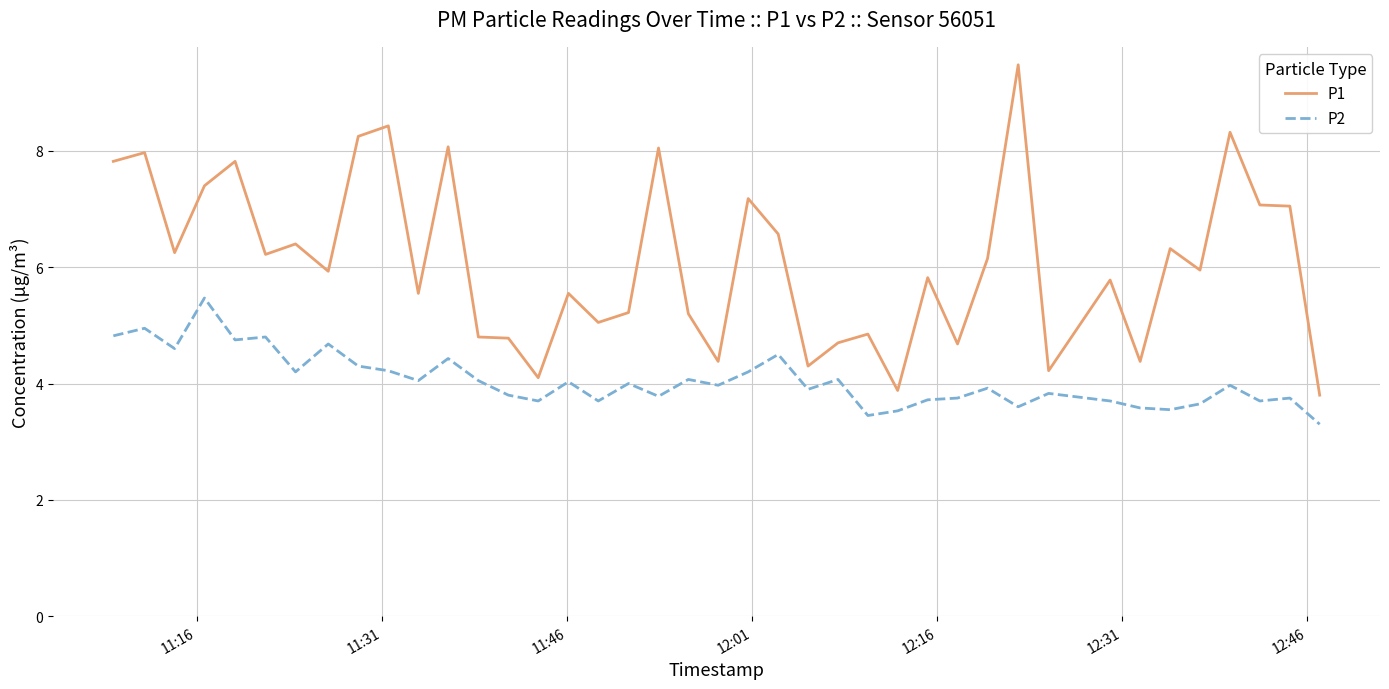

Which series has the widest spread of values?

P1